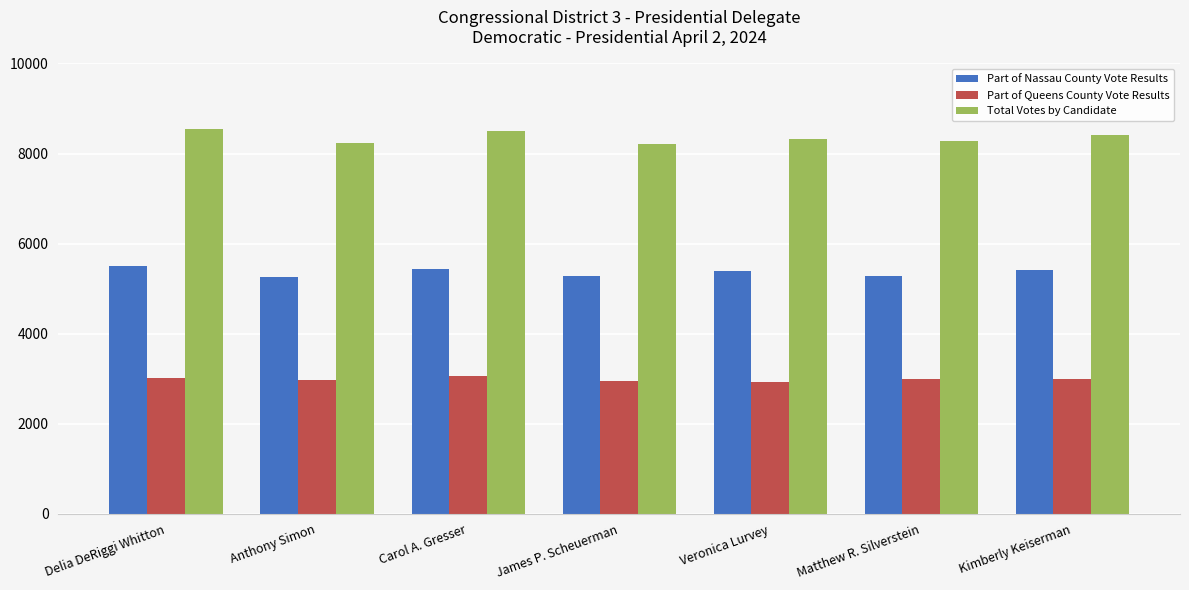

What value does the Total Votes by Candidate series have at Veronica Lurvey?

8317